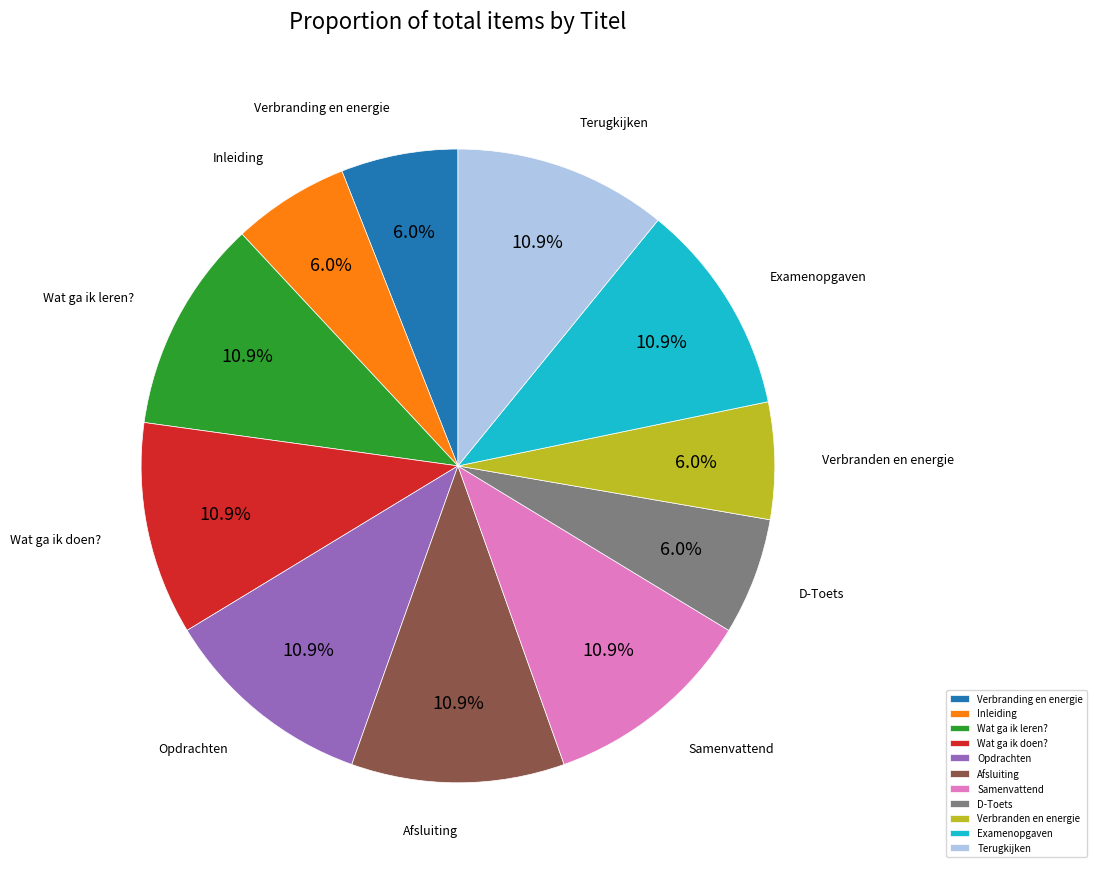

Do D-Toets and Inleiding together represent more than half of the pie?

No